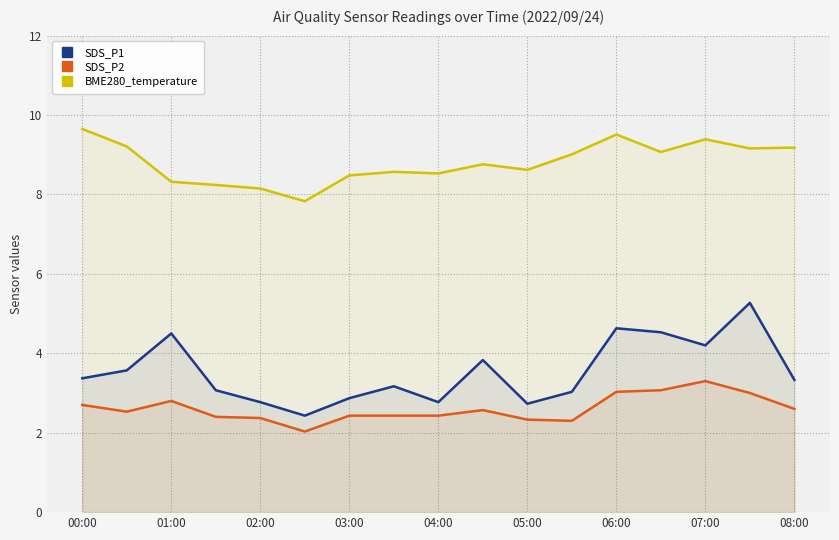

Read the BME280_temperature value at 05:00.

8.6